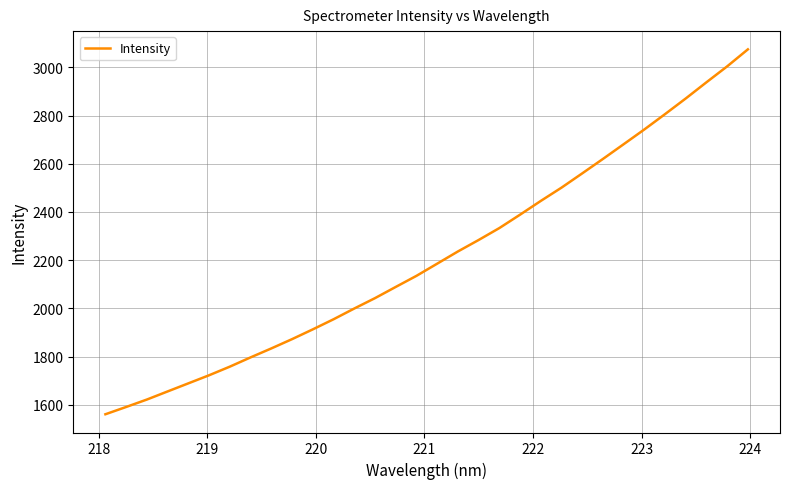

What is the difference between the maximum and minimum values?

1513.4